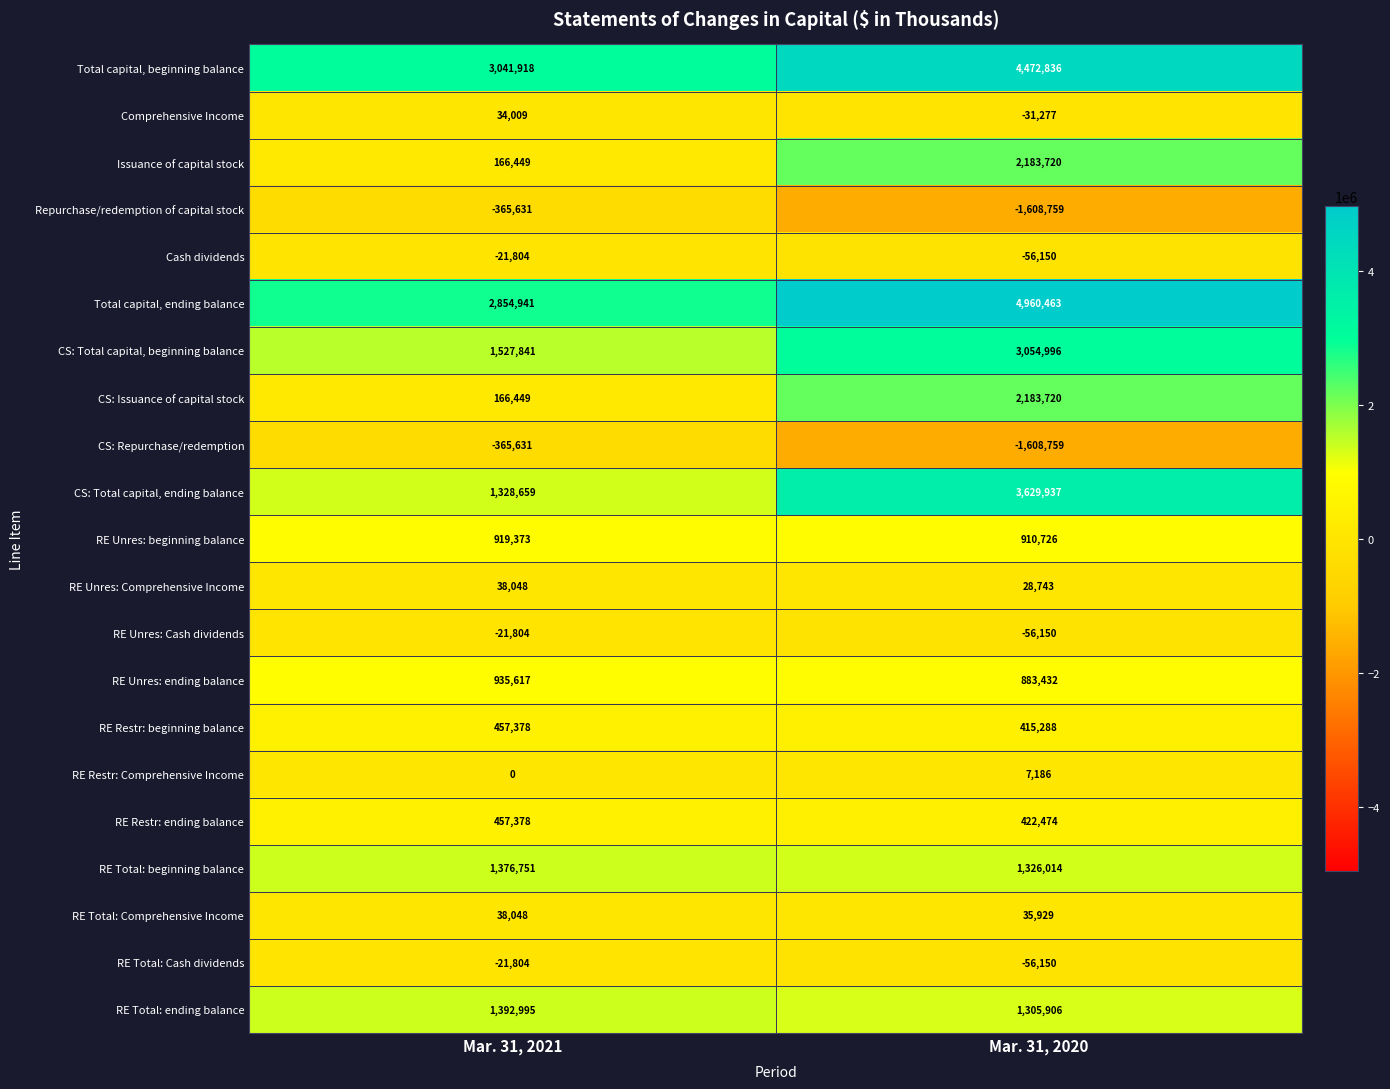

What is the difference between the highest and lowest values at Mar. 31, 2021?

3407549